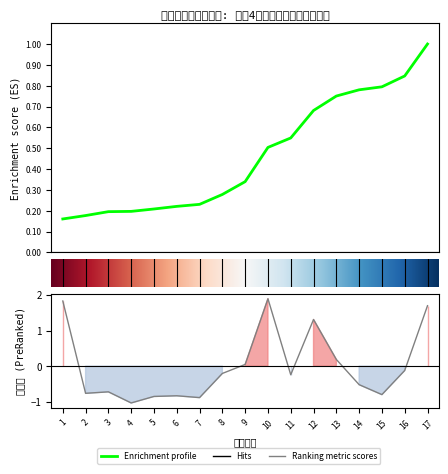

What is the minimum value shown in the chart?

-1.0